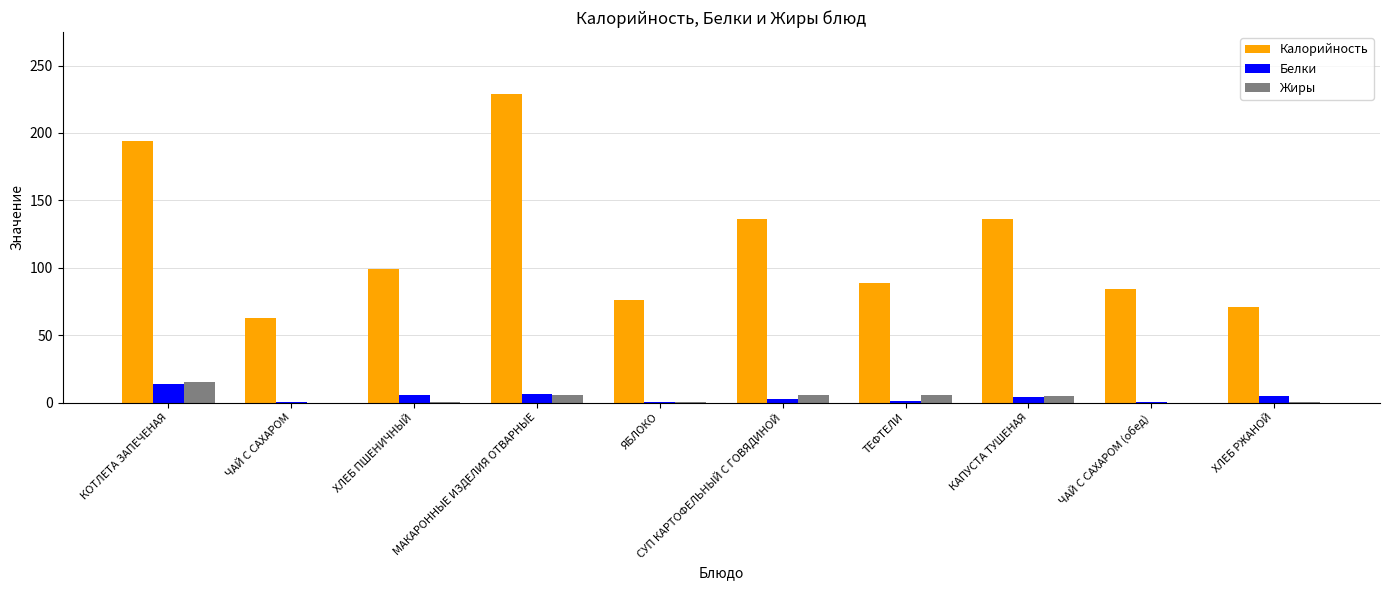

Which series changed the most between ЯБЛОКО and КАПУСТА ТУШЕНАЯ?

Калорийность